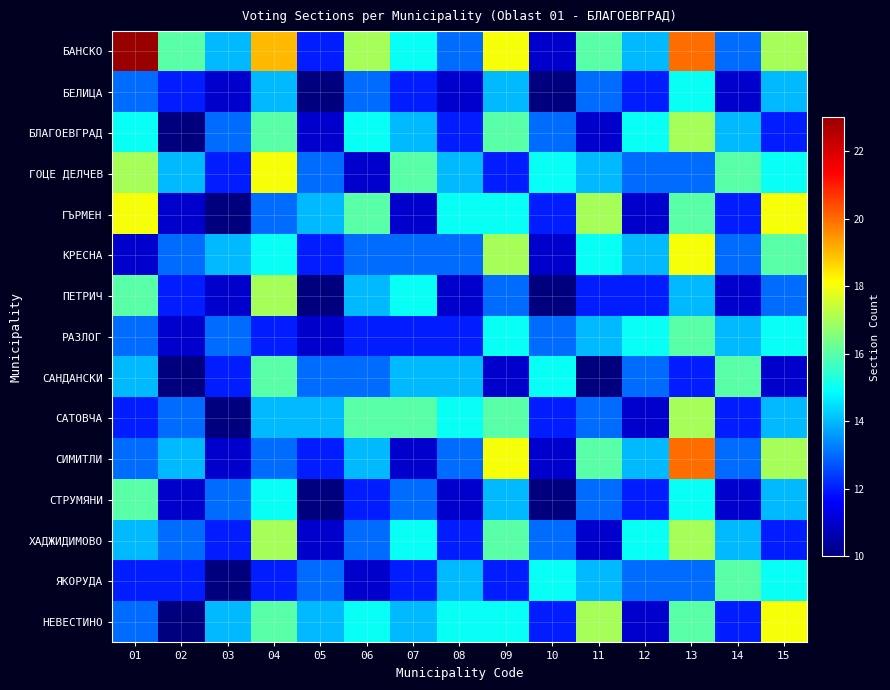

Reading right to left, extract all data points from this chart.

БАНСКО: 15=17	14=13	13=20	12=14	11=16	10=11	09=18	08=13	07=15	06=17	05=12	04=19	03=14	02=16	01=23
БЕЛИЦА: 15=14	14=11	13=15	12=12	11=13	10=10	09=14	08=11	07=12	06=13	05=10	04=14	03=11	02=12	01=13
БЛАГОЕВГРАД: 15=12	14=14	13=17	12=15	11=11	10=13	09=16	08=12	07=14	06=15	05=11	04=16	03=13	02=10	01=15
ГОЦЕ ДЕЛЧЕВ: 15=15	14=16	13=13	12=13	11=14	10=15	09=12	08=14	07=16	06=11	05=13	04=18	03=12	02=14	01=17
ГЪРМЕН: 15=18	14=12	13=16	12=11	11=17	10=12	09=15	08=15	07=11	06=16	05=14	04=13	03=10	02=11	01=18
КРЕСНА: 15=16	14=13	13=18	12=14	11=15	10=11	09=17	08=13	07=13	06=13	05=12	04=15	03=14	02=13	01=11
ПЕТРИЧ: 15=13	14=11	13=14	12=12	11=12	10=10	09=13	08=11	07=15	06=14	05=10	04=17	03=11	02=12	01=16
РАЗЛОГ: 15=15	14=14	13=16	12=15	11=14	10=13	09=15	08=12	07=12	06=12	05=11	04=12	03=13	02=11	01=13
САНДАНСКИ: 15=11	14=16	13=12	12=13	11=10	10=15	09=11	08=14	07=14	06=13	05=13	04=16	03=12	02=10	01=14
САТОВЧА: 15=14	14=12	13=17	12=11	11=13	10=12	09=16	08=15	07=16	06=16	05=14	04=14	03=10	02=13	01=12
СИМИТЛИ: 15=17	14=13	13=20	12=14	11=16	10=11	09=18	08=13	07=11	06=14	05=12	04=13	03=11	02=14	01=13
СТРУМЯНИ: 15=14	14=11	13=15	12=12	11=13	10=10	09=14	08=11	07=13	06=12	05=10	04=15	03=13	02=11	01=16
ХАДЖИДИМОВО: 15=12	14=14	13=17	12=15	11=11	10=13	09=16	08=12	07=15	06=13	05=11	04=17	03=12	02=13	01=14
ЯКОРУДА: 15=15	14=16	13=13	12=13	11=14	10=15	09=12	08=14	07=12	06=11	05=13	04=12	03=10	02=12	01=12
НЕВЕСТИНО: 15=18	14=12	13=16	12=11	11=17	10=12	09=15	08=15	07=14	06=15	05=14	04=16	03=14	02=10	01=13